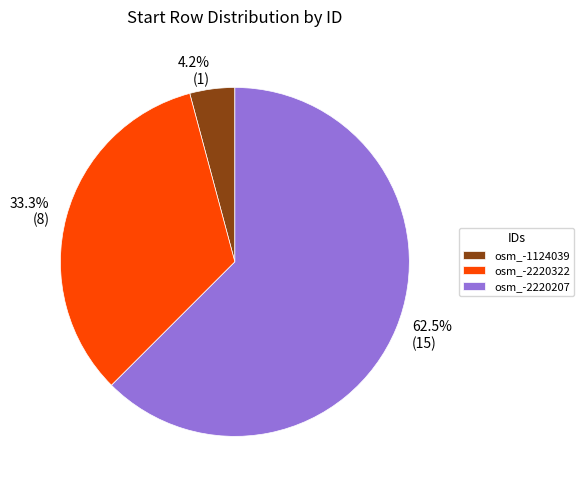

To the nearest percent, what portion does osm_-1124039 represent?

4%